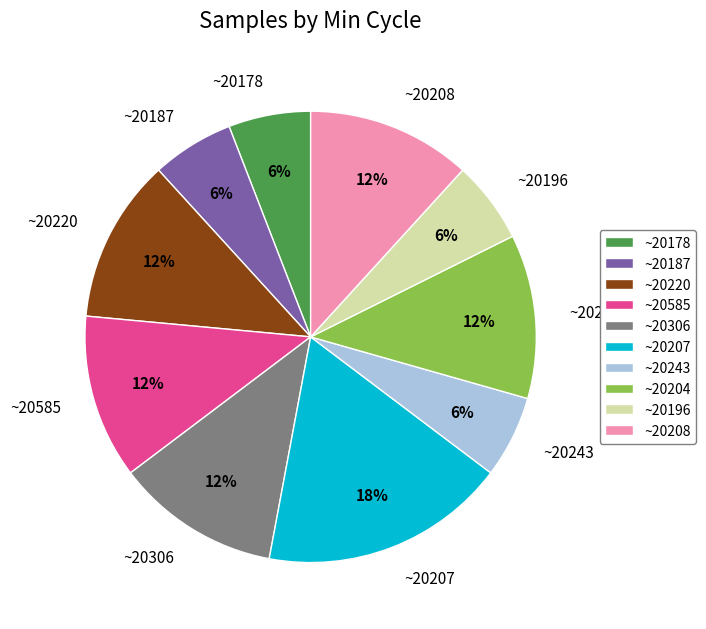

To the nearest percent, what is the combined percentage of ~20196 and ~20220?

18%